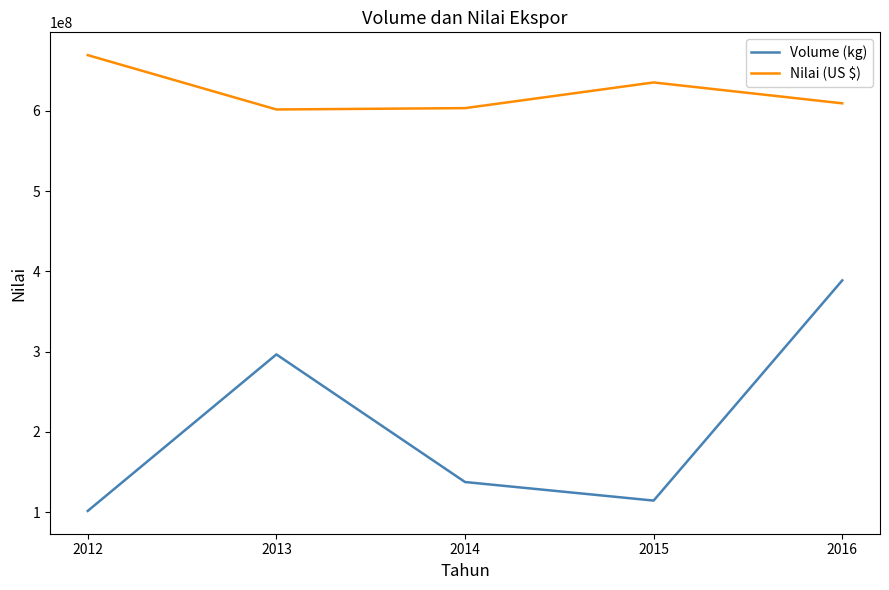

At how many categories does at least one series exceed 487543026?

5